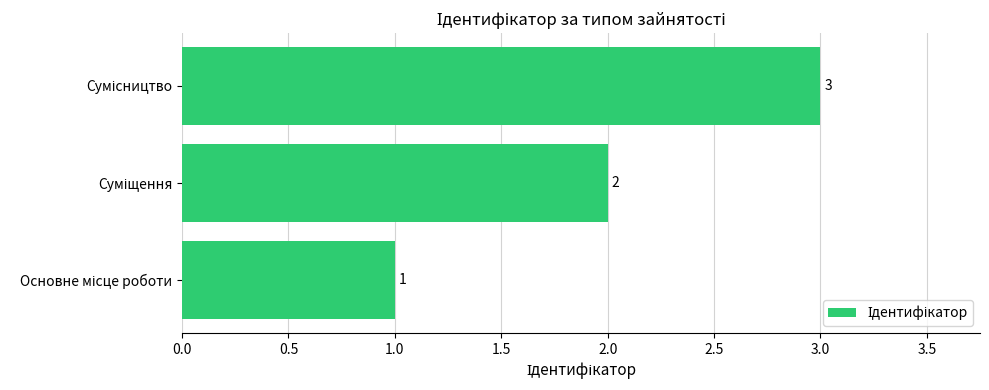

Count the values in the range 1 to 3.

3